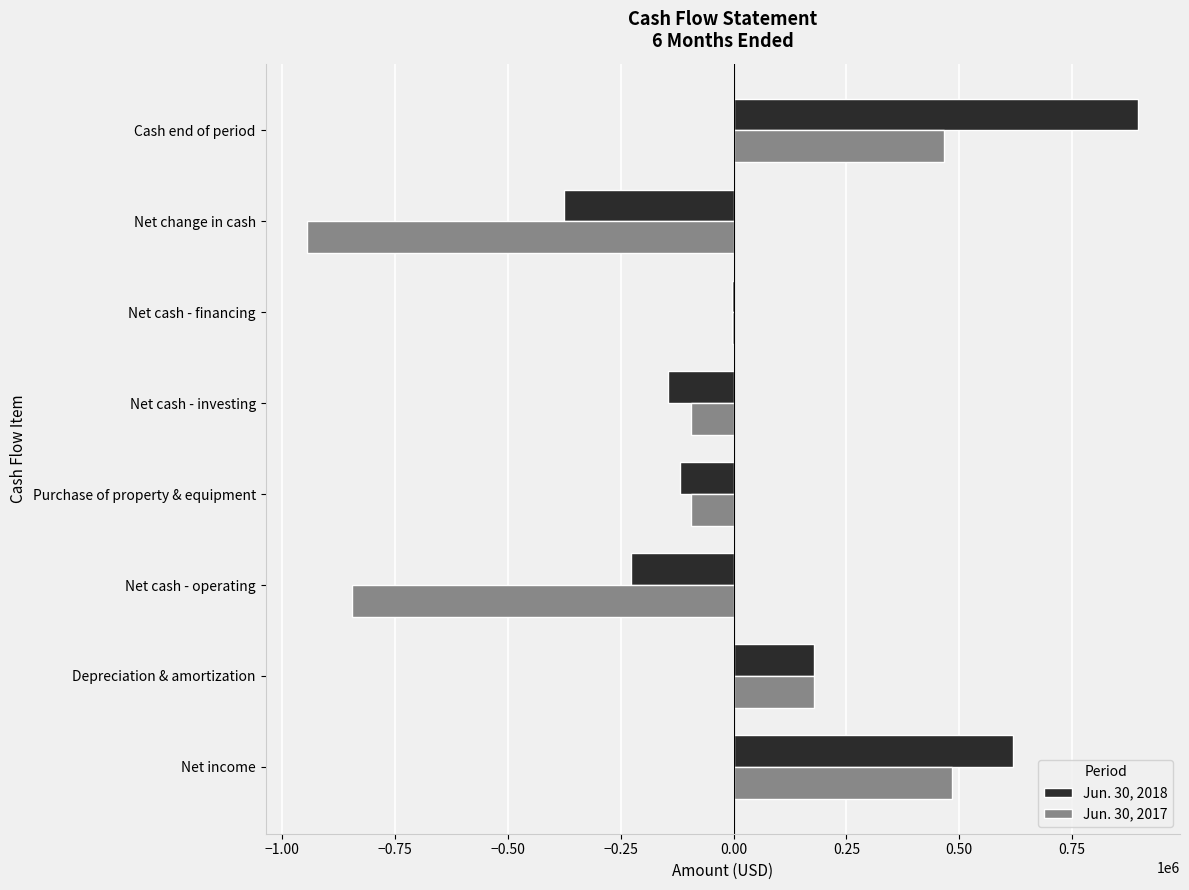

What is the sum of all Jun. 30, 2017 values?

-855019